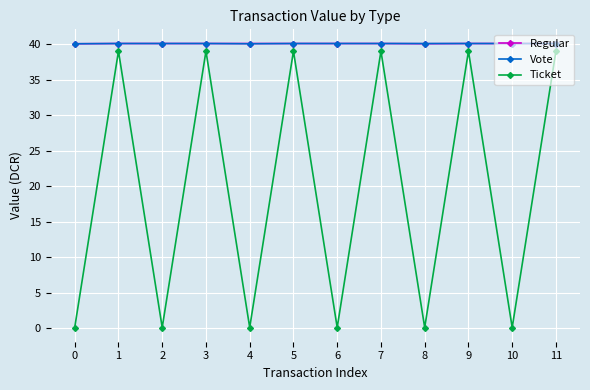

True or false: Ticket and Regular intersect in this chart.

False